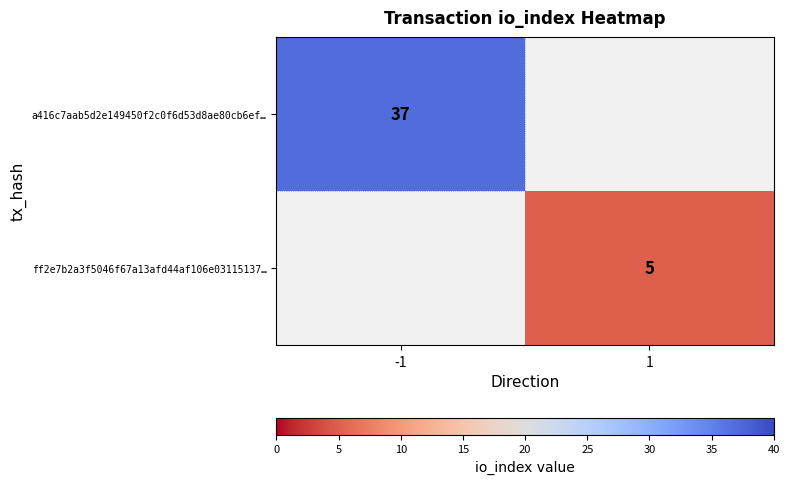

Which category has the lowest value across all series?

1